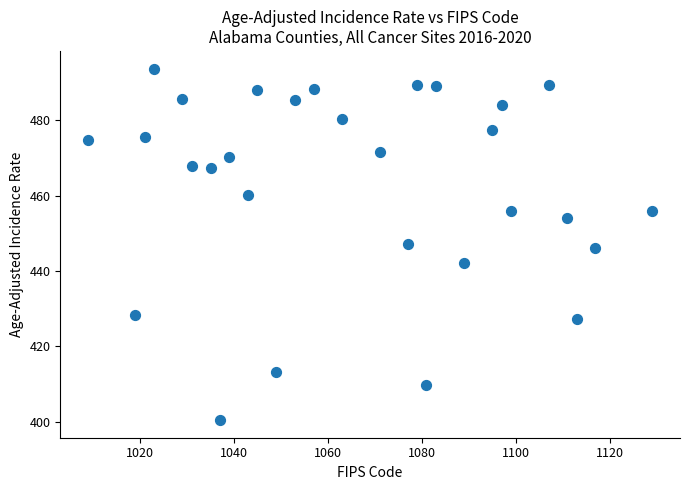

What is the range of X values (max minus min)?

120.0